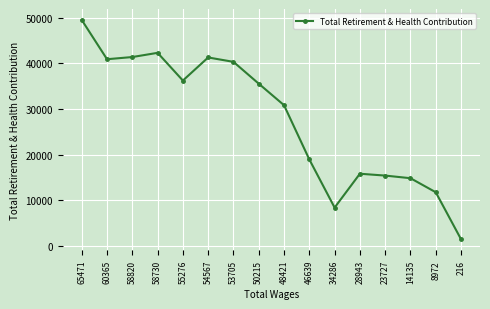

Approximately how many times larger is the value at 46639 compared to 14135?

1.3